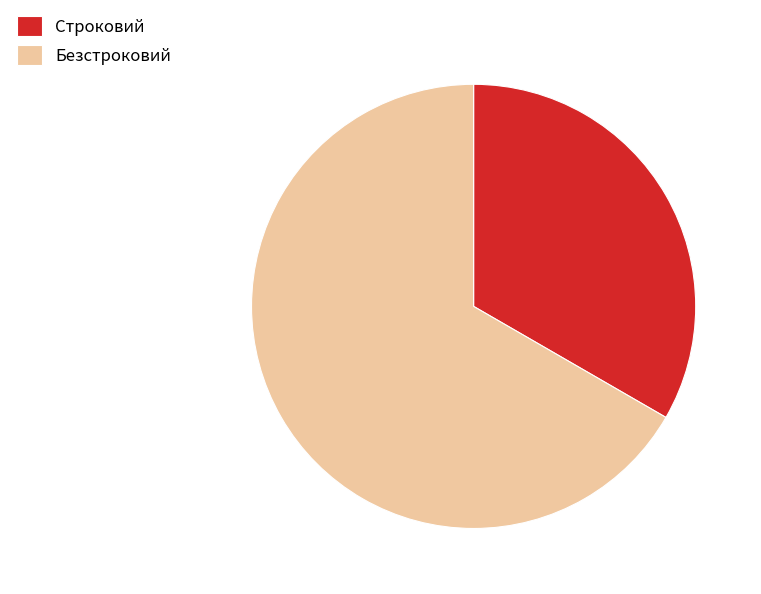

How many segments does this pie chart have?

2